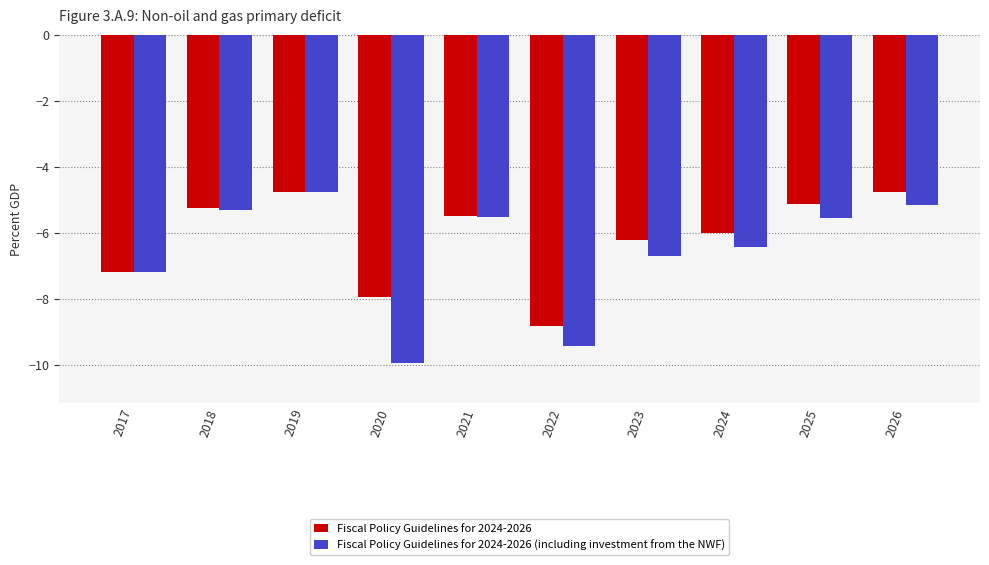

At which category is the sum across all series the highest?

2019